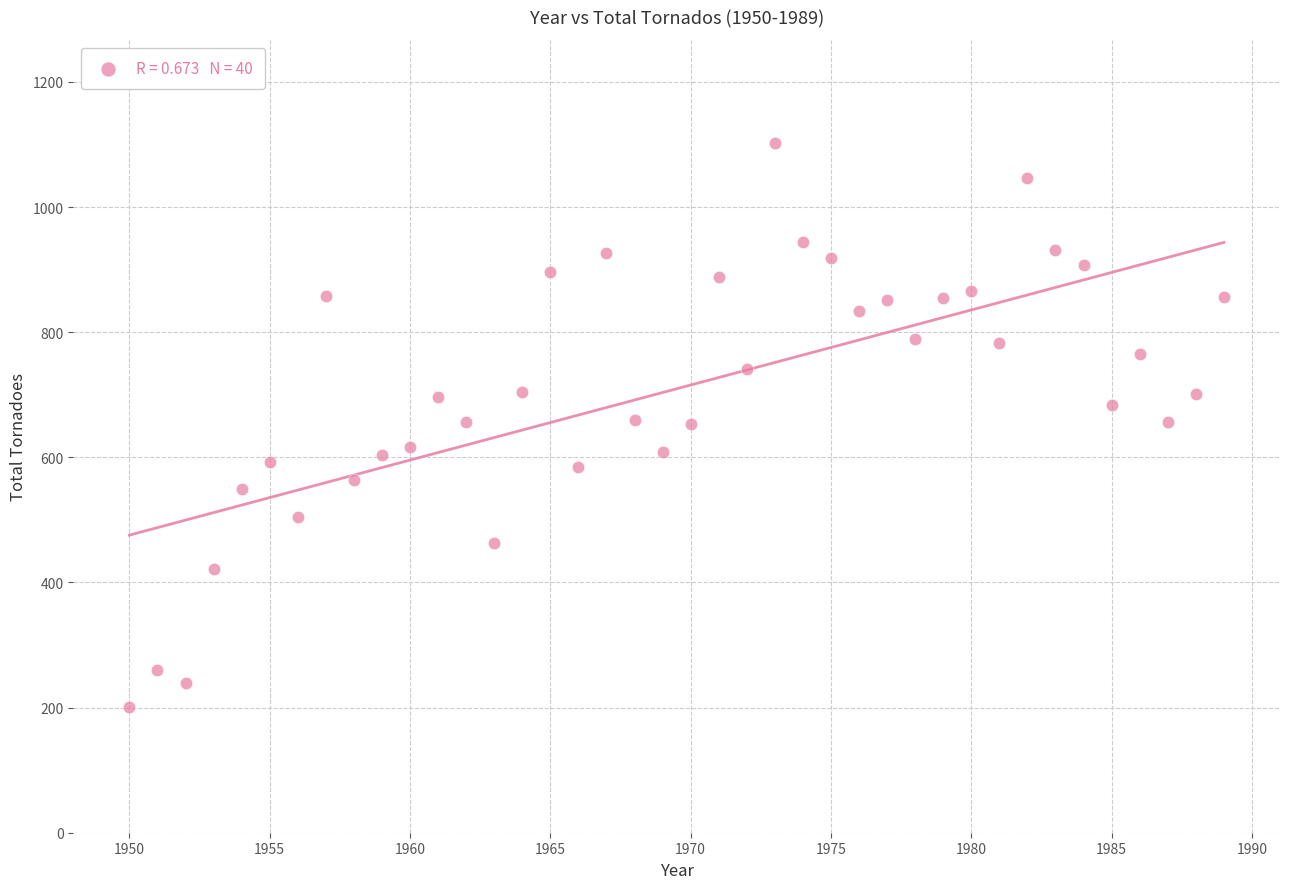

What is the range of X values (max minus min)?

39